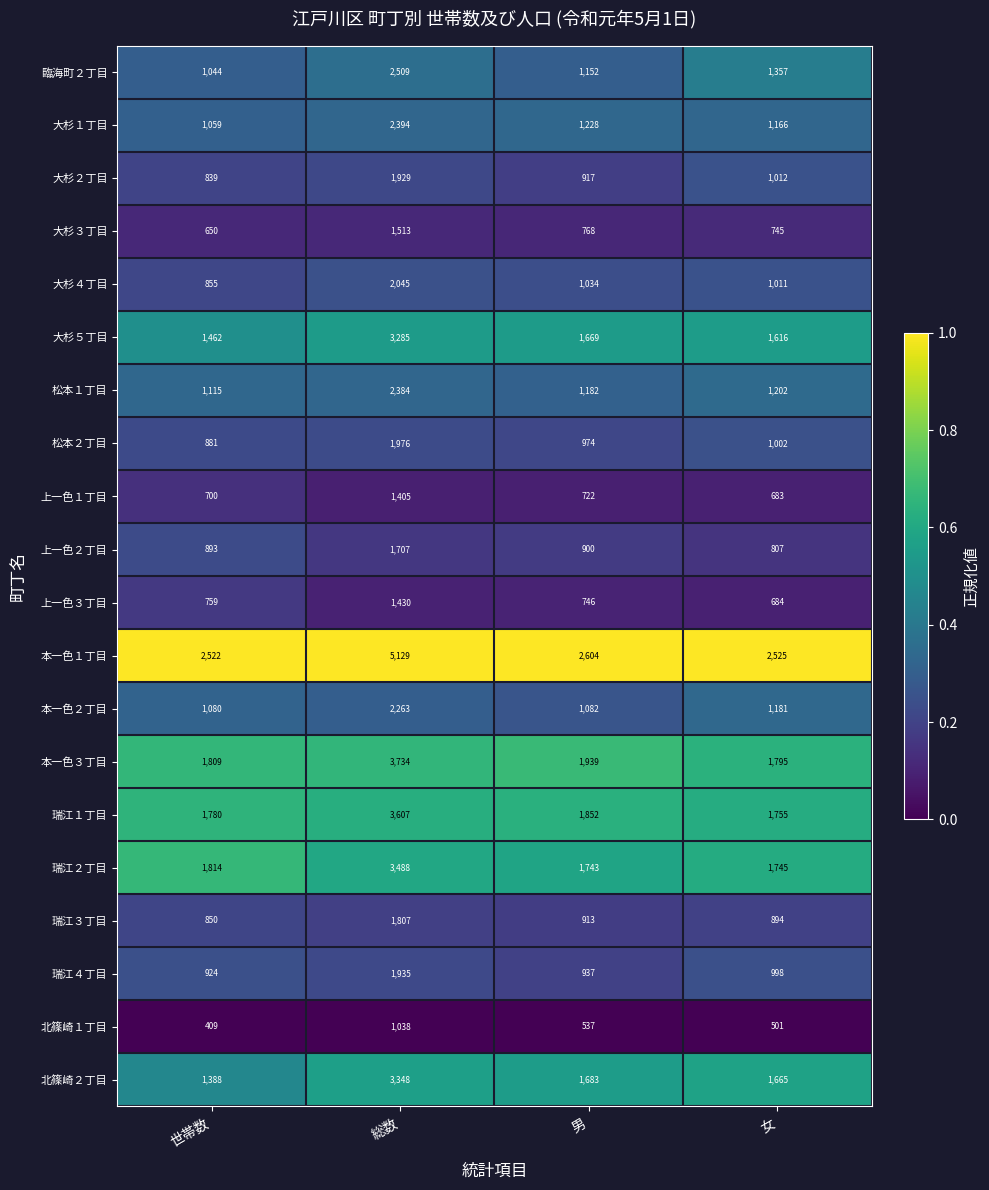

What is the total value across all series at 総数?

48926